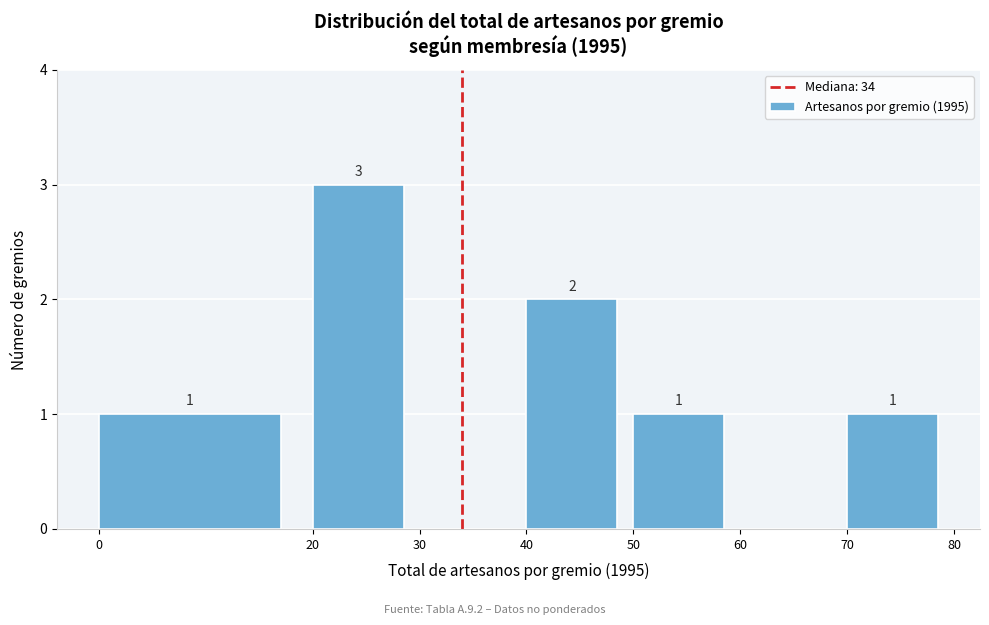

Over which range of the x-axis is the bar tallest?

20 to 30